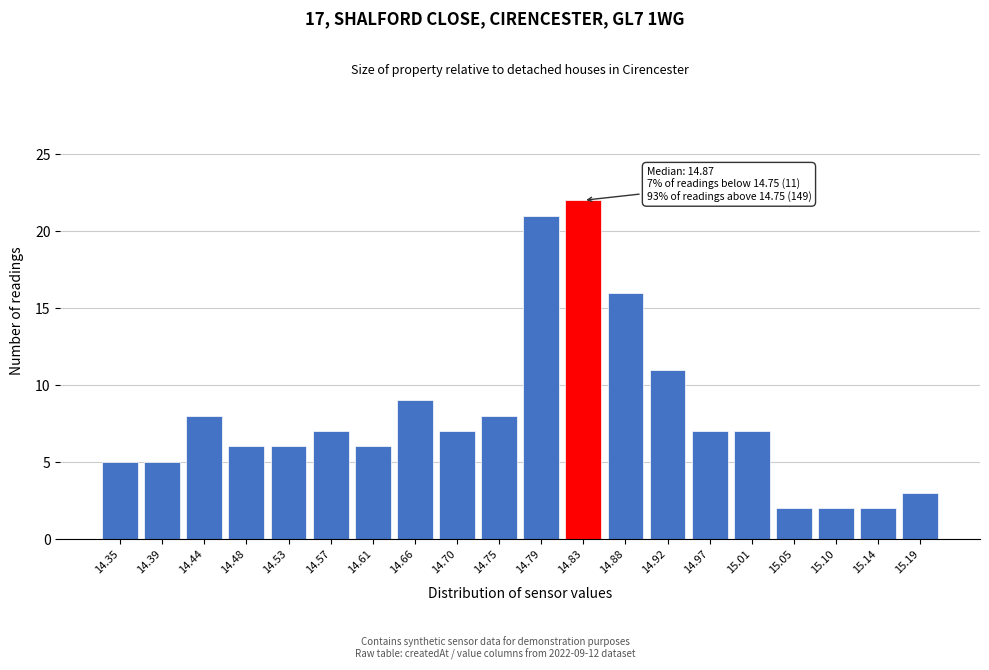

Reading left to right, extract all data points from this chart.

14.35=5	14.39=5	14.44=8	14.48=6	14.53=6	14.57=7	14.61=6	14.66=9	14.70=7	14.75=8	14.79=21	14.83=22	14.88=16	14.92=11	14.97=7	15.01=7	15.05=2	15.10=2	15.14=2	15.19=3